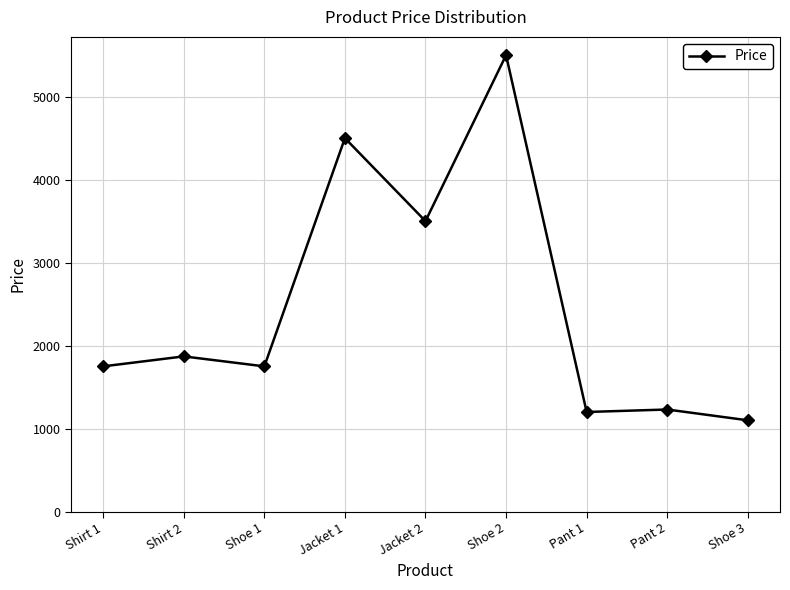

What is the value of the 4th point from the left?

4500